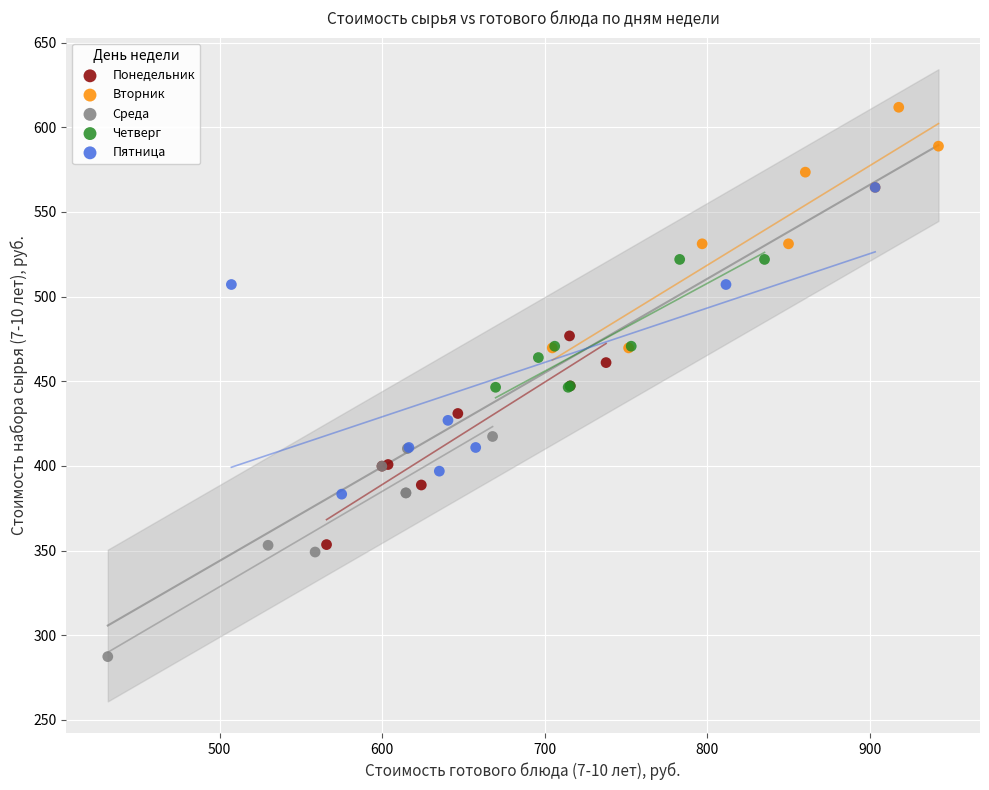

Which series has the widest spread of Y values?

Пятница